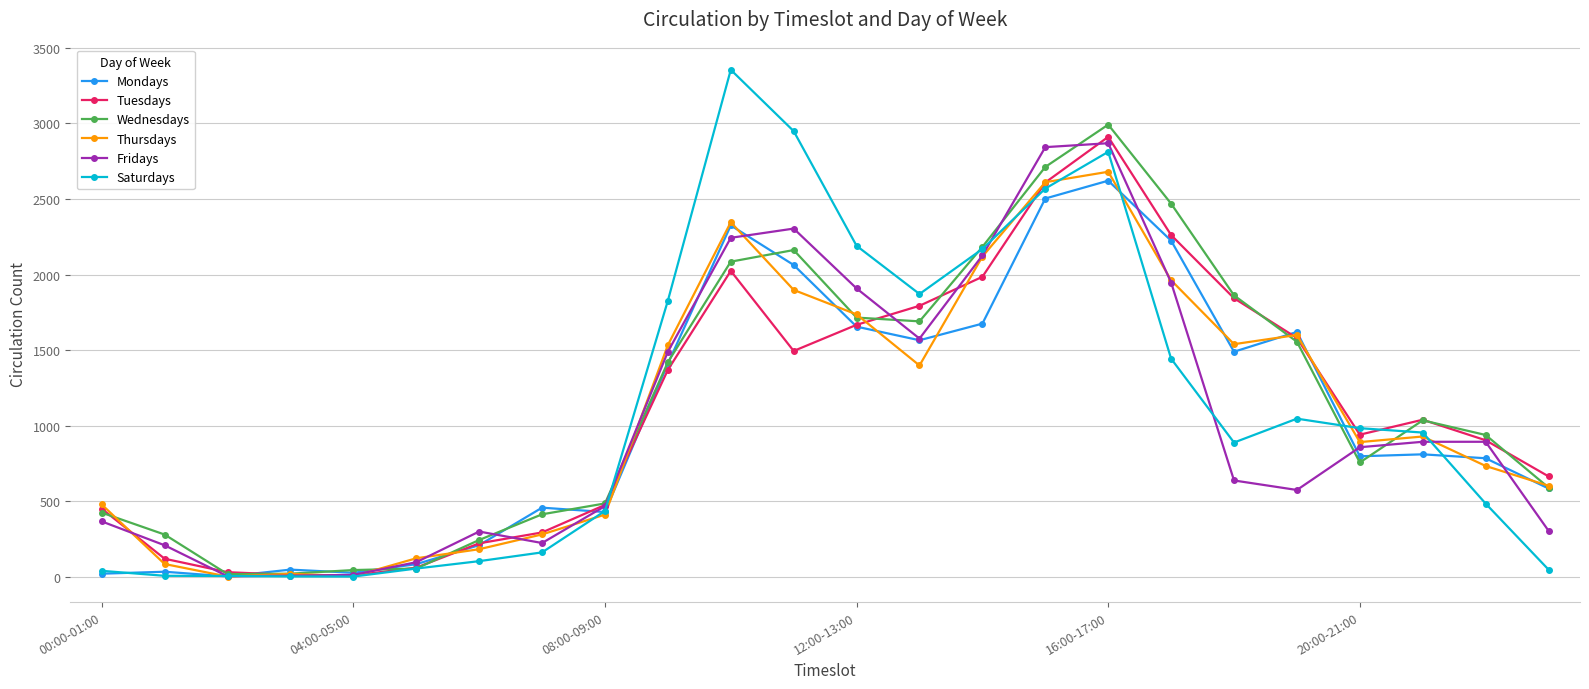

Rank the series by their maximum value, from lowest to highest.

Mondays, Thursdays, Fridays, Tuesdays, Wednesdays, Saturdays